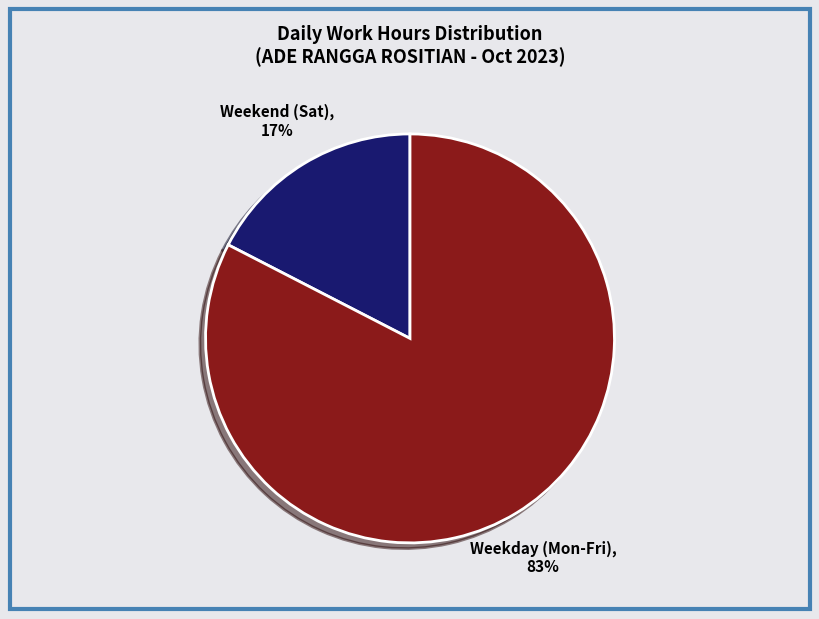

Do Weekday (Mon-Fri) and Weekend (Sat) together represent more than half of the pie?

Yes